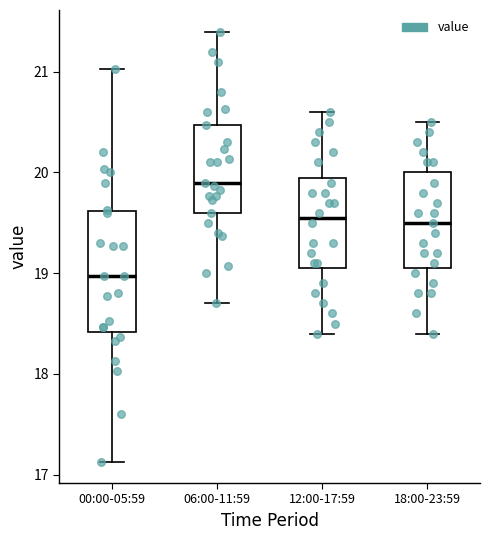

Reading left to right, transcribe this box plot: for each box, give where its median line is, the range the box spans, and where its two whiskers end, as read against the y-axis. The values are not printed on the chart, so give them approximately, as read against the axis.

00:00-05:59: median 19.0, box 18.4 to 19.6, whiskers 17.1 to 21.0
06:00-11:59: median 19.9, box 19.6 to 20.5, whiskers 18.7 to 21.4
12:00-17:59: median 19.6, box 19.1 to 20.0, whiskers 18.4 to 20.6
18:00-23:59: median 19.5, box 19.1 to 20.0, whiskers 18.4 to 20.5